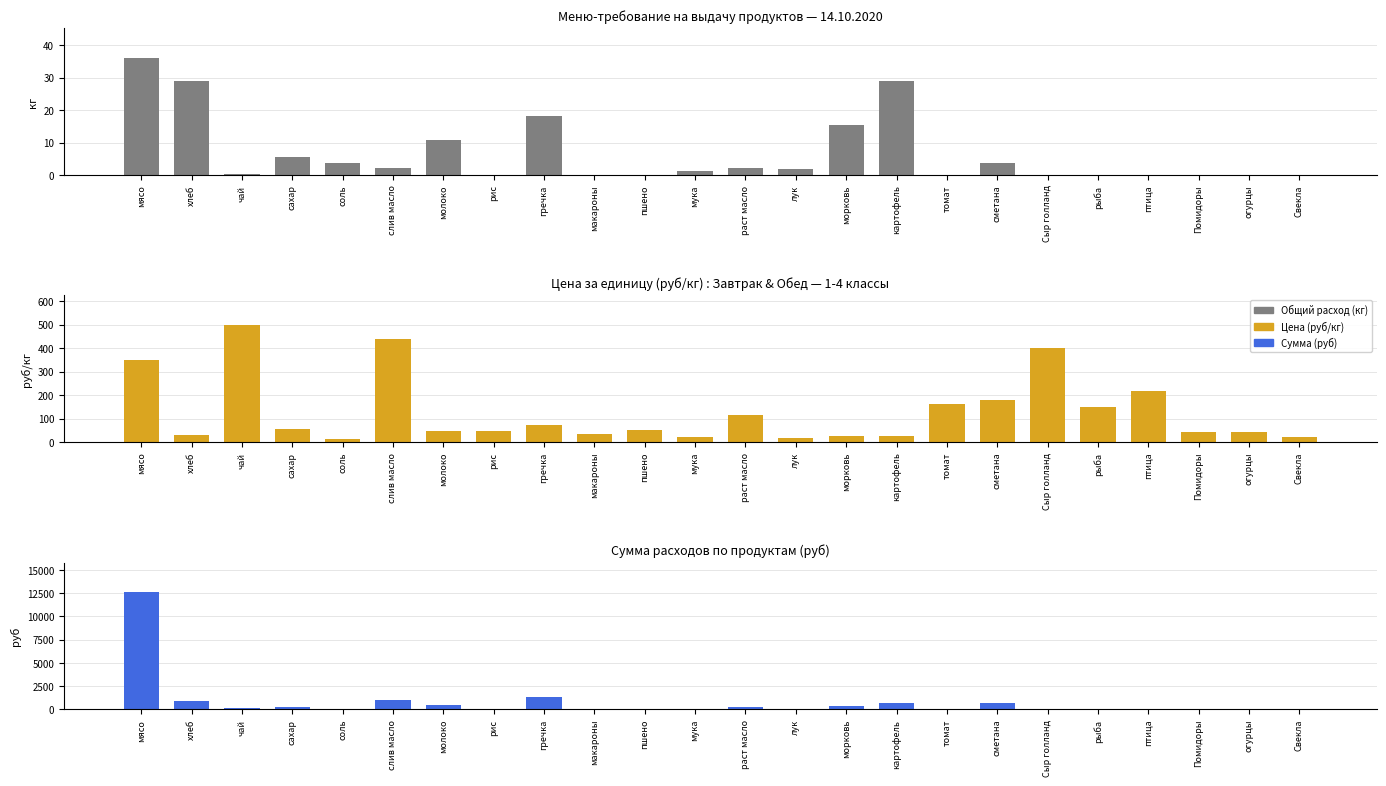

What is the difference between the Сумма (руб) values at Свекла and молоко?

509.0